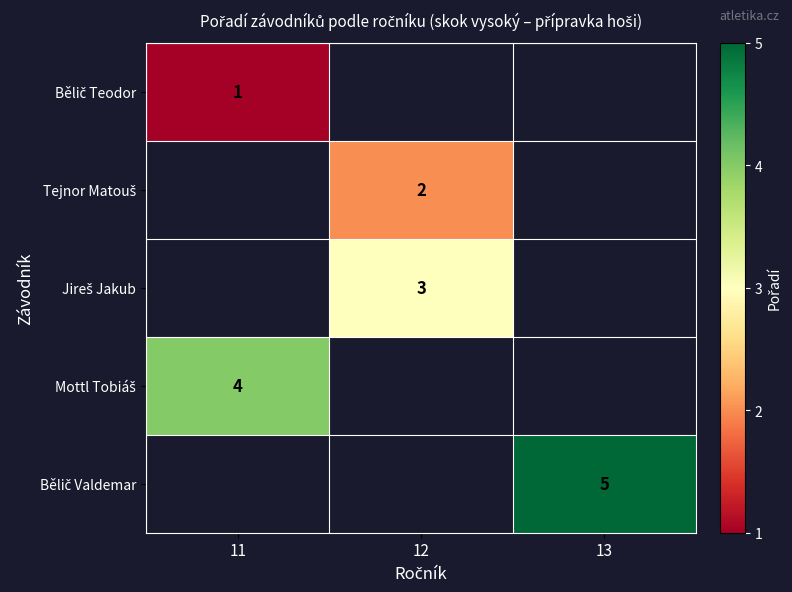

At which label does Bělič Valdemar reach its peak?

11